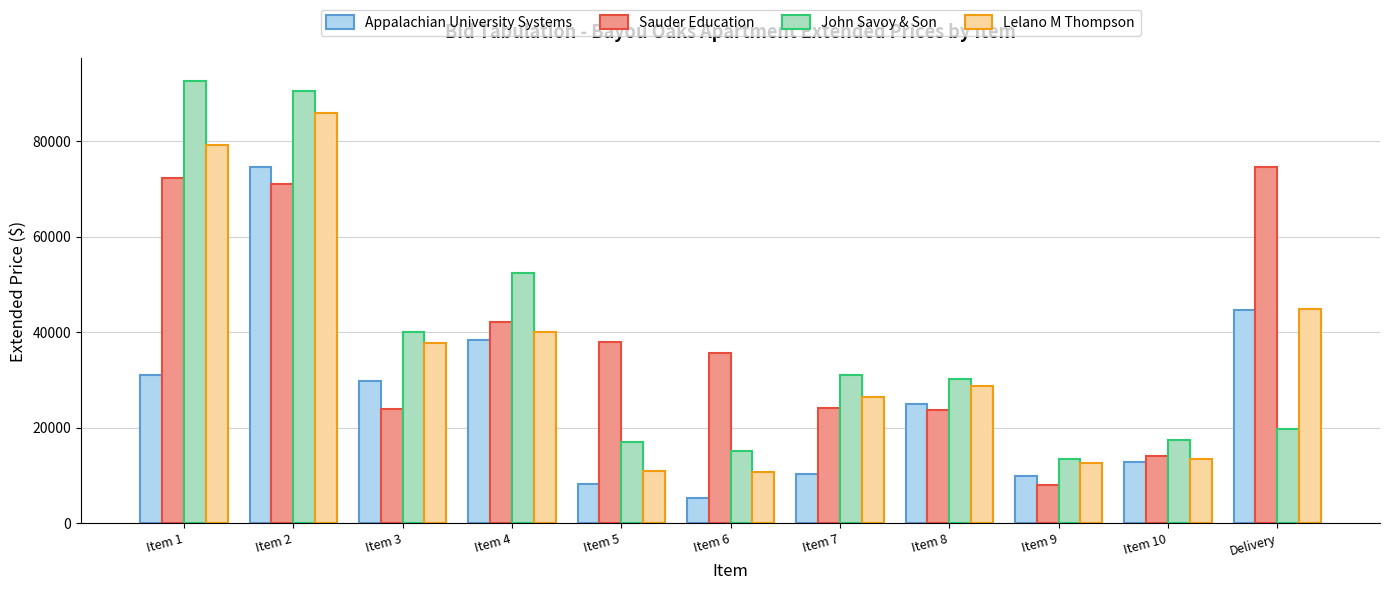

What is the difference between the maximum and minimum values in the Sauder Education series?

66654.2